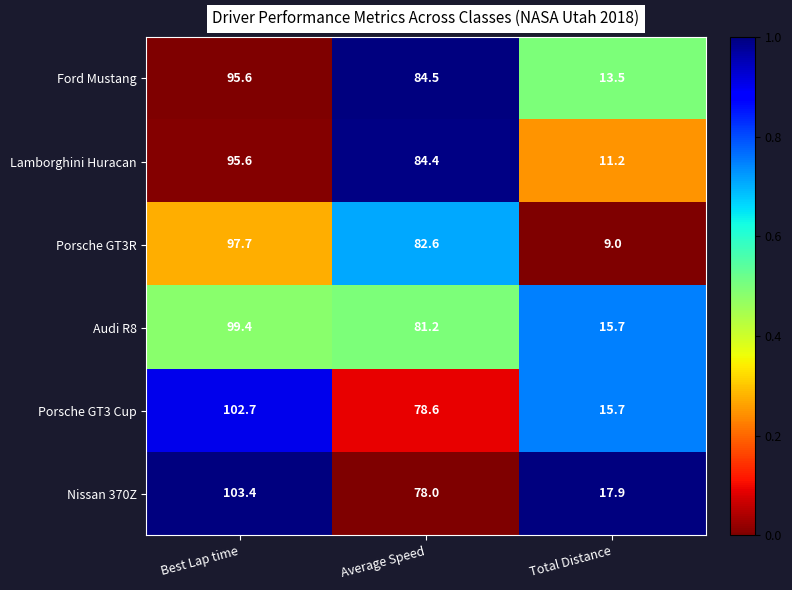

What is the difference between the Lamborghini Huracan values at Average Speed and Best Lap time?

11.2